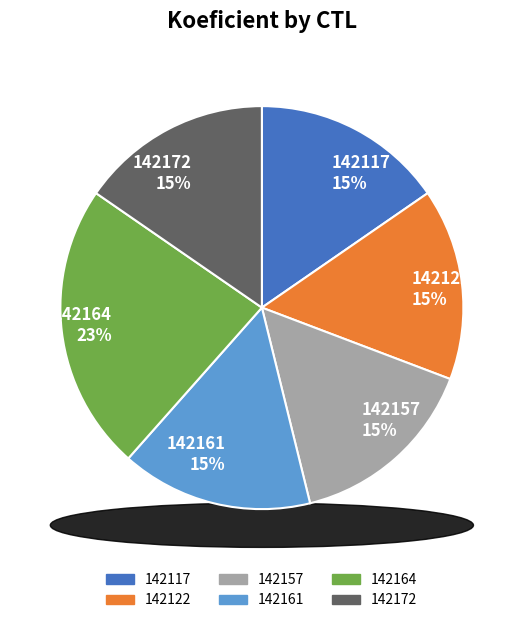

Count the number of slices in the pie.

6